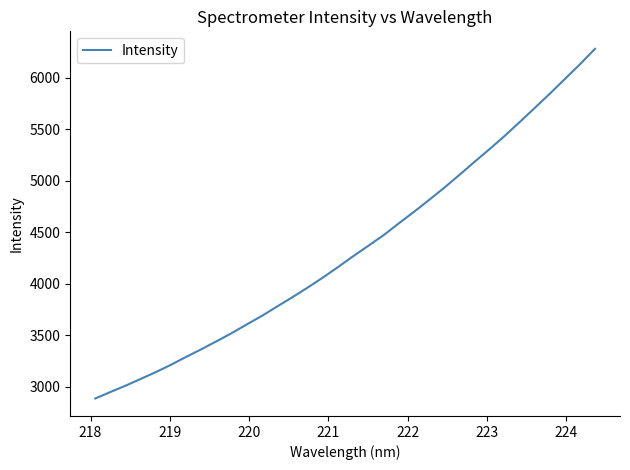

Does the chart have visible grid lines?

No